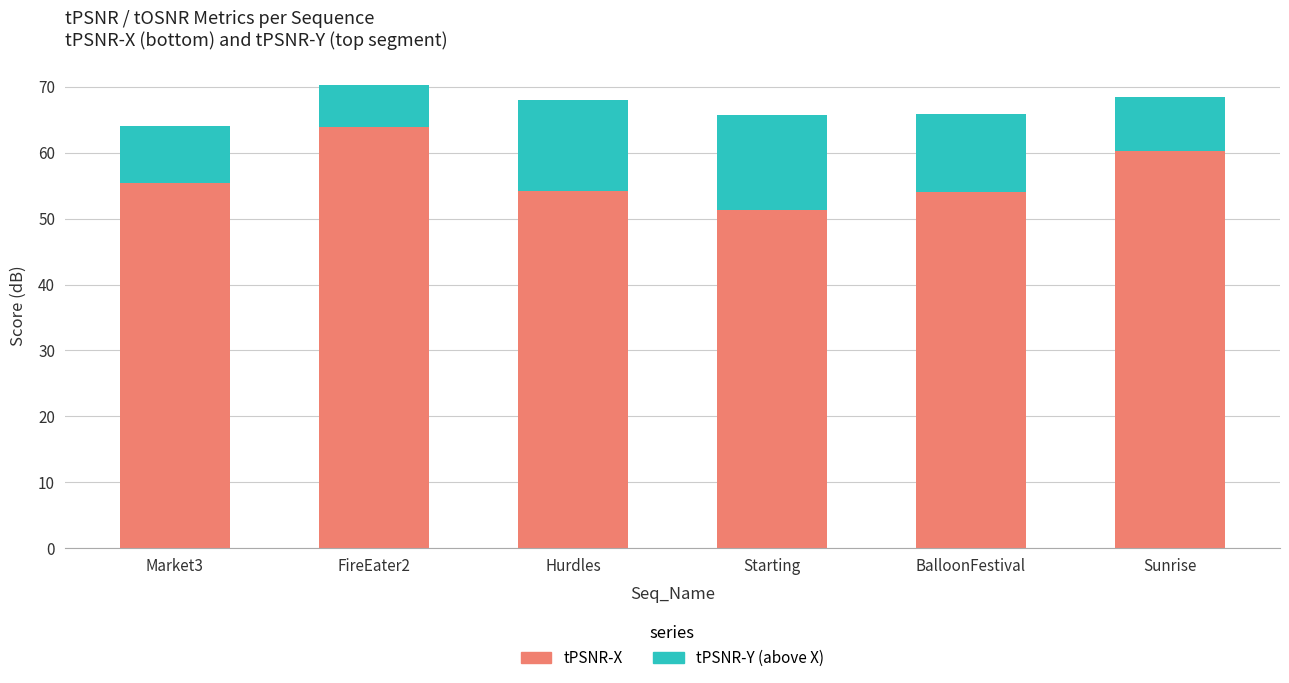

Are the bars horizontal?

No